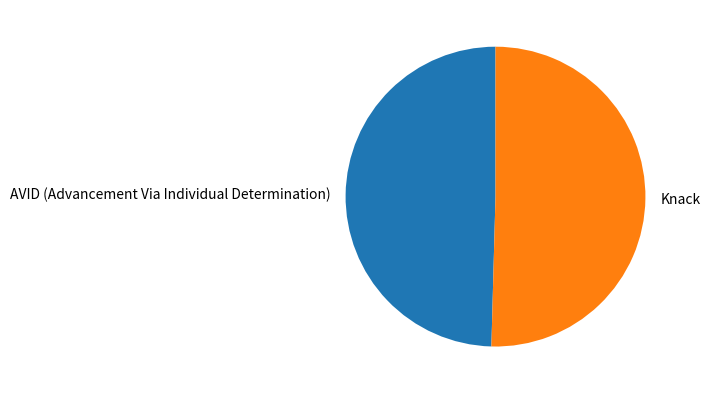

Approximately how many times larger is the value at AVID (Advancement Via Individual Determination) compared to Knack?

1.0